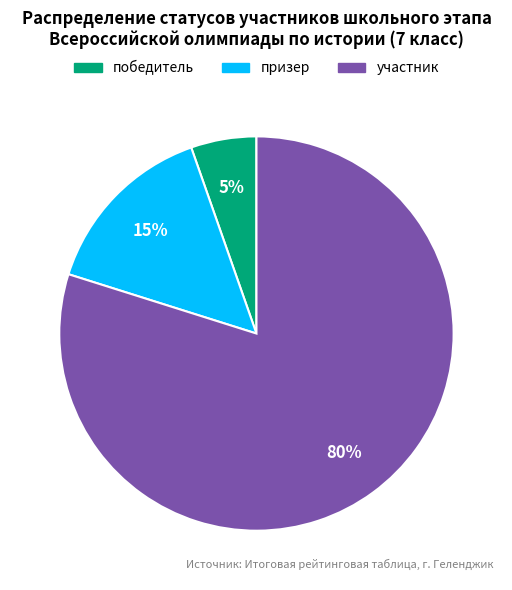

What is the majority slice?

участник